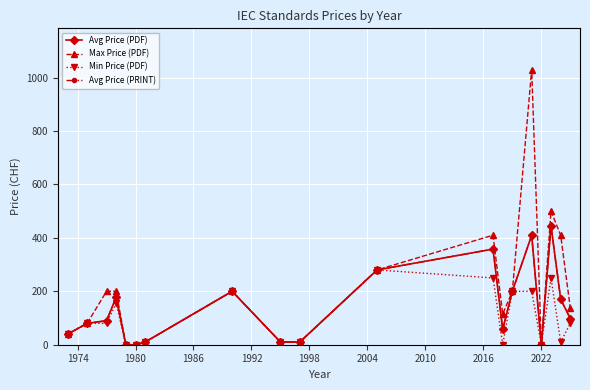

True or false: Max Price (PDF) and Avg Price (PDF) intersect in this chart.

False